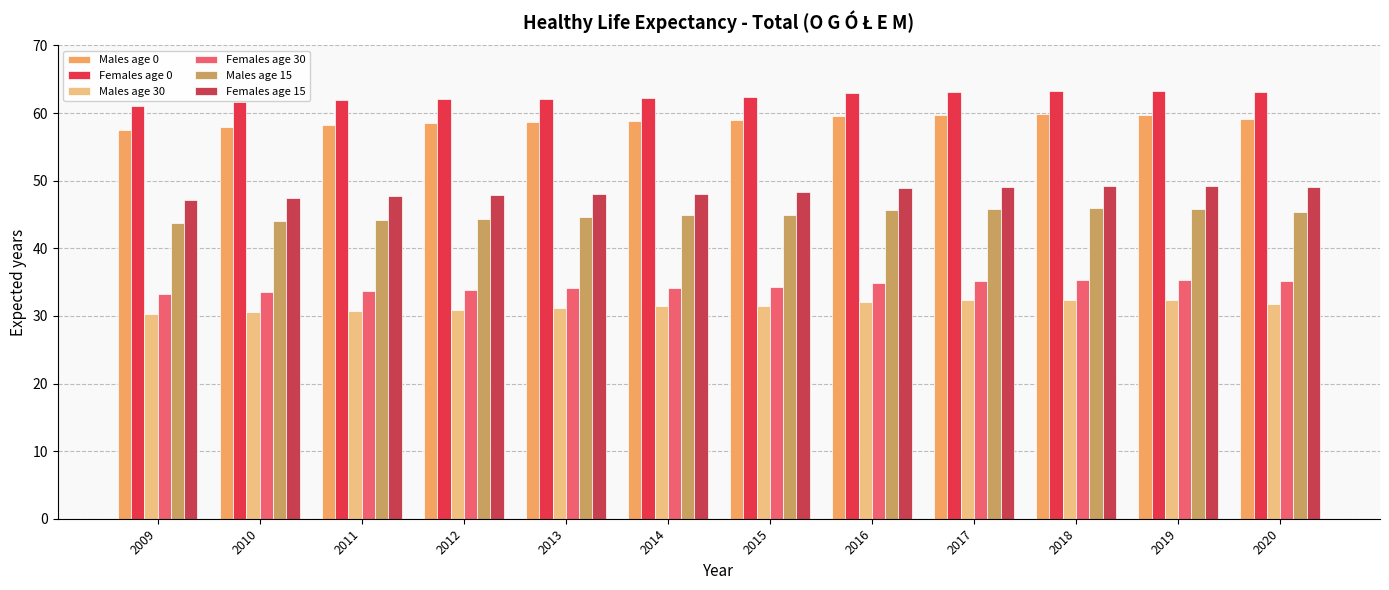

Does the chart contain any negative values?

No